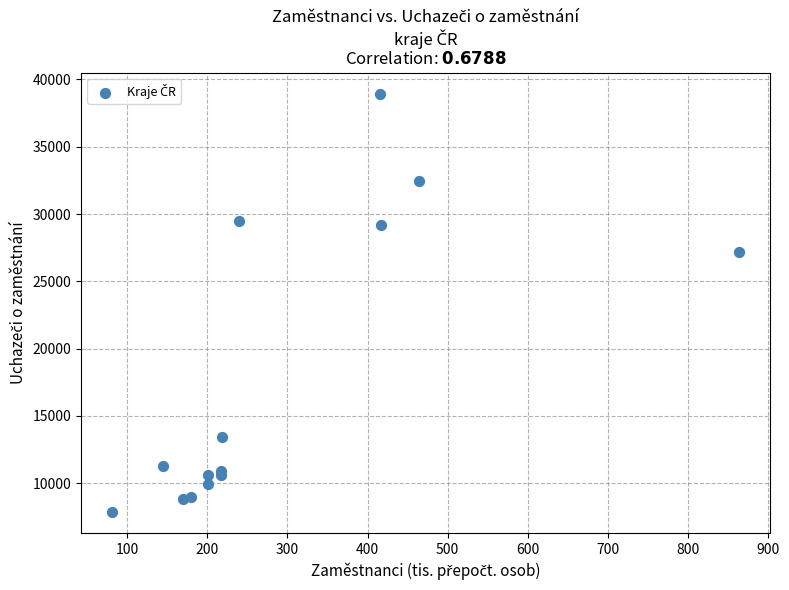

What Y value in the scatter plot is closest to 23403?

27164